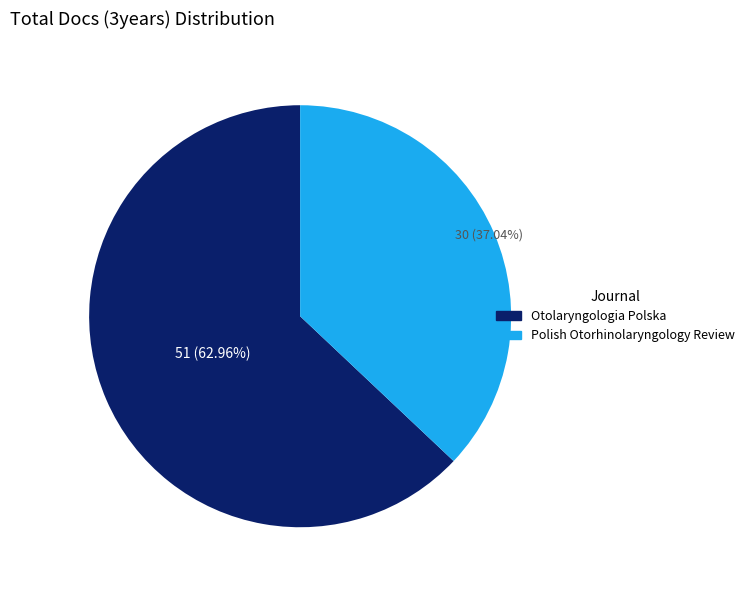

To the nearest percent, what is the average slice percentage?

50%